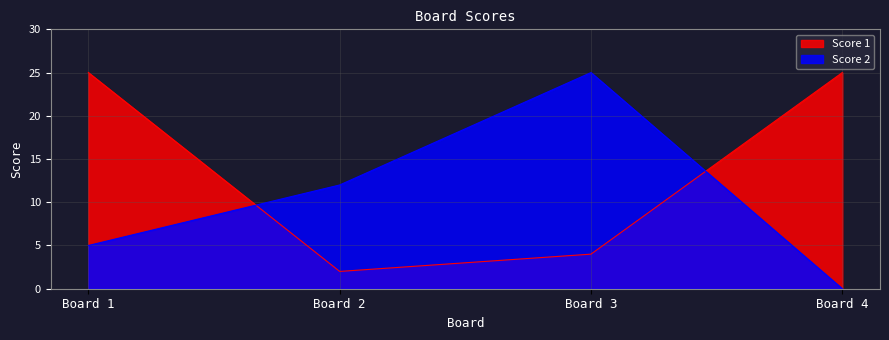

How many values in the Score 2 series exceed 12?

1